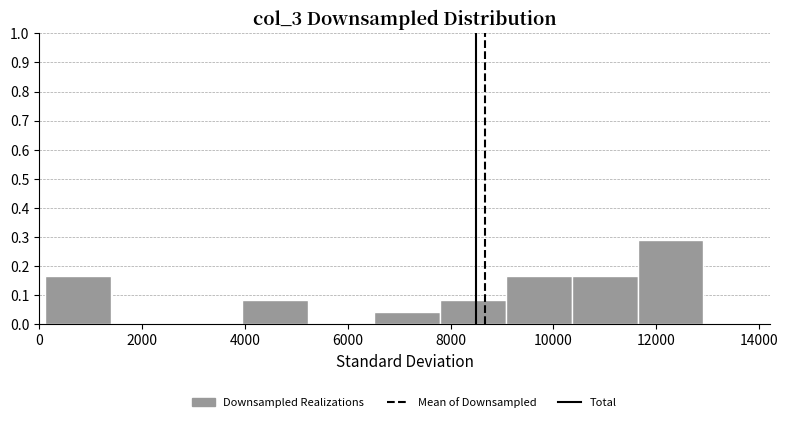

Over which range of the x-axis is the bar tallest?

11600 to 13000